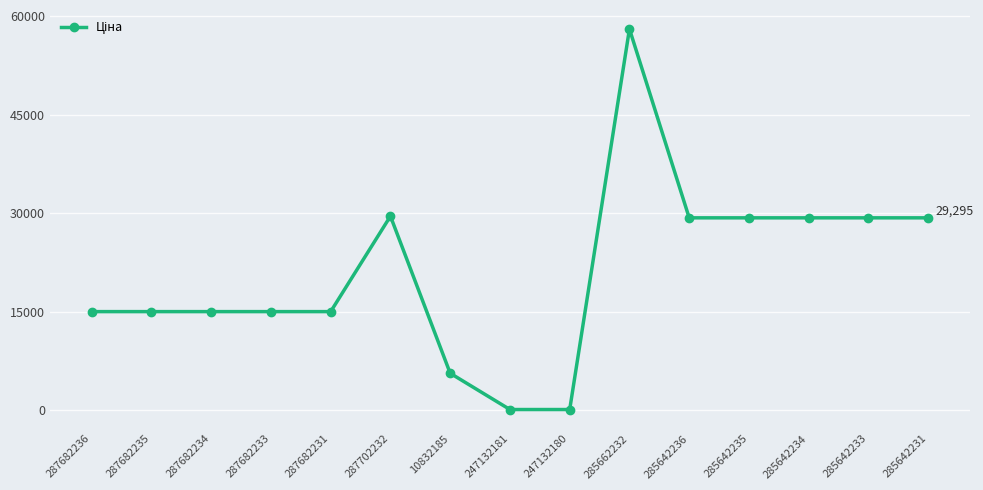

The chart shows a value of 22840.4 at 285662232. True or false?

False